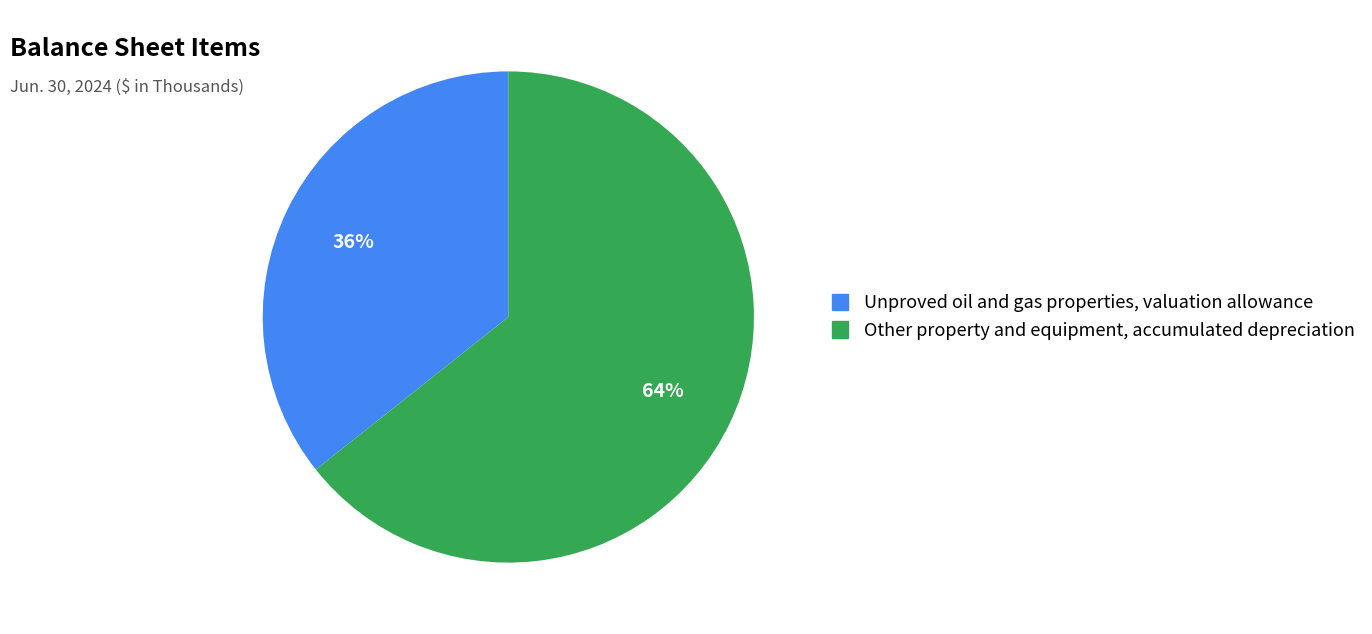

Which category has the smallest portion of the pie?

Unproved oil and gas properties, valuation allowance